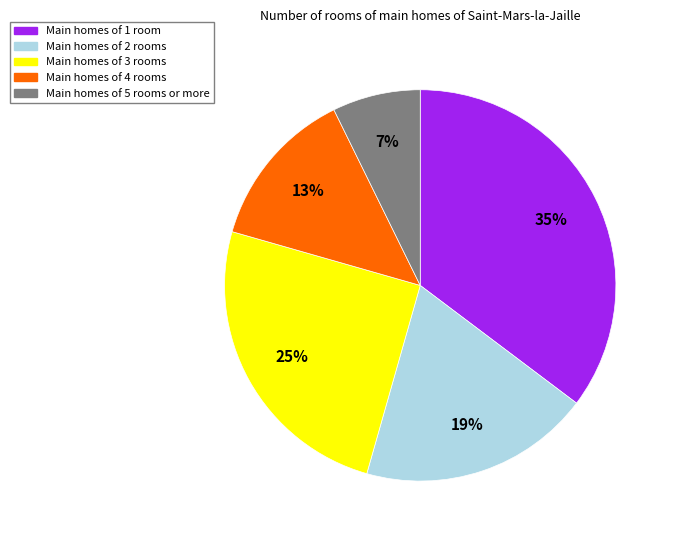

How many slices are in this pie chart?

5